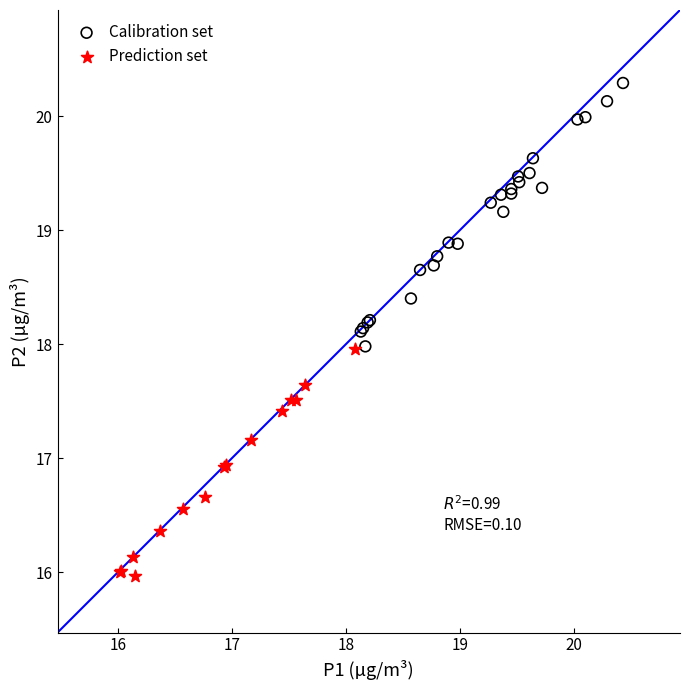

Which series reaches the maximum Y coordinate?

Calibration set